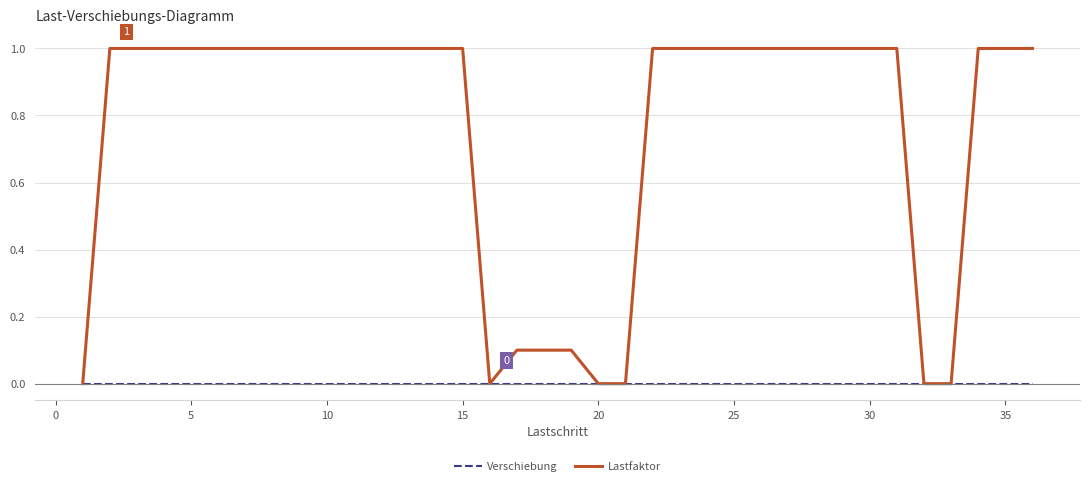

Which series has the largest range (max minus min)?

Lastfaktor